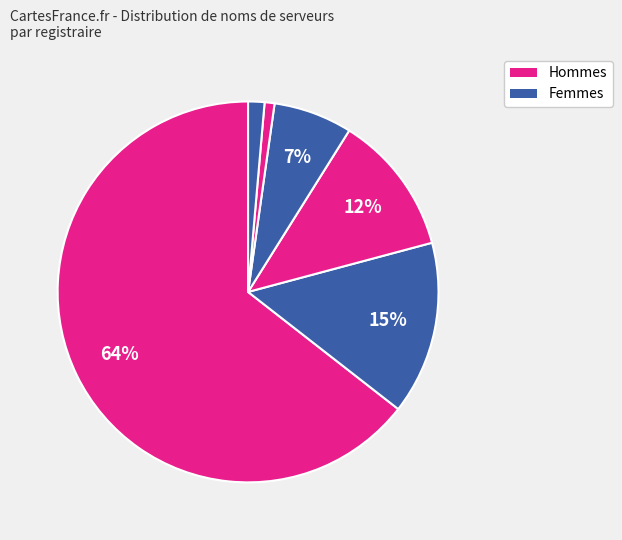

How many slices are in this pie chart?

6